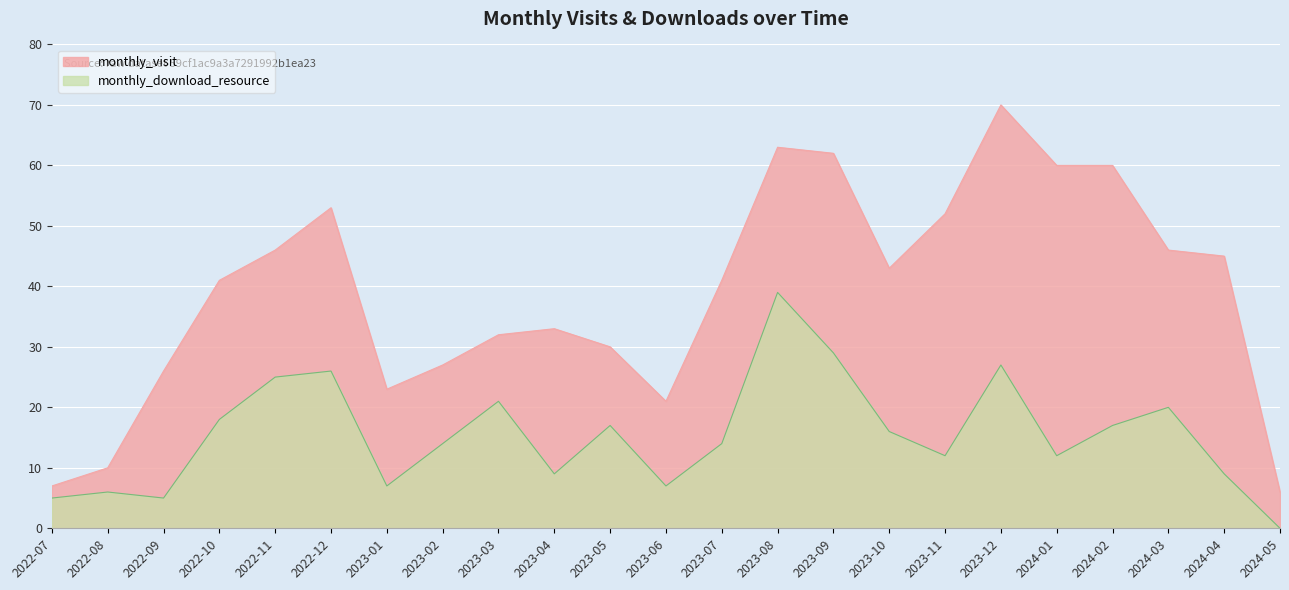

What is the difference between the highest and lowest values at 2023-12?

43